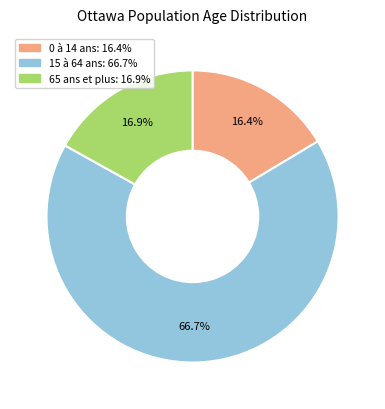

How many segments does this pie chart have?

3